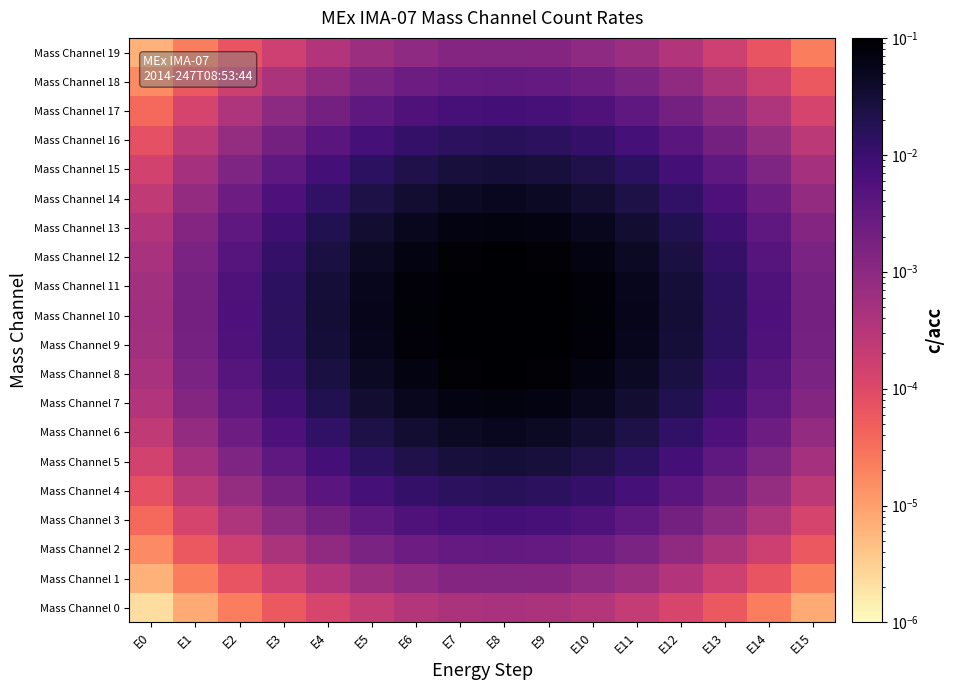

Reading right to left, extract all data points from this chart.

Mass Channel 0: E15=0.0	E14=0.0	E13=0.0	E12=0.0	E11=0.0	E10=0.0	E9=0.0	E8=0.0	E7=0.0	E6=0.0	E5=0.0	E4=0.0	E3=0.0	E2=0.0	E1=0.0	E0=0.0
Mass Channel 1: E15=0.0	E14=0.0	E13=0.0	E12=0.0	E11=0.0	E10=0.0	E9=0.0	E8=0.0	E7=0.0	E6=0.0	E5=0.0	E4=0.0	E3=0.0	E2=0.0	E1=0.0	E0=0.0
Mass Channel 2: E15=0.0	E14=0.0	E13=0.0	E12=0.0	E11=0.0	E10=0.0	E9=0.0	E8=0.0	E7=0.0	E6=0.0	E5=0.0	E4=0.0	E3=0.0	E2=0.0	E1=0.0	E0=0.0
Mass Channel 3: E15=0.0	E14=0.0	E13=0.0	E12=0.0	E11=0.0	E10=0.0	E9=0.0	E8=0.0	E7=0.0	E6=0.0	E5=0.0	E4=0.0	E3=0.0	E2=0.0	E1=0.0	E0=0.0
Mass Channel 4: E15=0.0	E14=0.0	E13=0.0	E12=0.0	E11=0.0	E10=0.0	E9=0.0	E8=0.0	E7=0.0	E6=0.0	E5=0.0	E4=0.0	E3=0.0	E2=0.0	E1=0.0	E0=0.0
Mass Channel 5: E15=0.0	E14=0.0	E13=0.0	E12=0.0	E11=0.0	E10=0.0	E9=0.0	E8=0.0	E7=0.0	E6=0.0	E5=0.0	E4=0.0	E3=0.0	E2=0.0	E1=0.0	E0=0.0
Mass Channel 6: E15=0.0	E14=0.0	E13=0.0	E12=0.0	E11=0.0	E10=0.0	E9=0.0	E8=0.0	E7=0.0	E6=0.0	E5=0.0	E4=0.0	E3=0.0	E2=0.0	E1=0.0	E0=0.0
Mass Channel 7: E15=0.0	E14=0.0	E13=0.0	E12=0.0	E11=0.0	E10=0.1	E9=0.1	E8=0.1	E7=0.1	E6=0.1	E5=0.0	E4=0.0	E3=0.0	E2=0.0	E1=0.0	E0=0.0
Mass Channel 8: E15=0.0	E14=0.0	E13=0.0	E12=0.0	E11=0.0	E10=0.1	E9=0.1	E8=0.1	E7=0.1	E6=0.1	E5=0.0	E4=0.0	E3=0.0	E2=0.0	E1=0.0	E0=0.0
Mass Channel 9: E15=0.0	E14=0.0	E13=0.0	E12=0.0	E11=0.1	E10=0.1	E9=0.1	E8=0.1	E7=0.1	E6=0.1	E5=0.1	E4=0.0	E3=0.0	E2=0.0	E1=0.0	E0=0.0
Mass Channel 10: E15=0.0	E14=0.0	E13=0.0	E12=0.0	E11=0.1	E10=0.1	E9=0.1	E8=0.1	E7=0.1	E6=0.1	E5=0.1	E4=0.0	E3=0.0	E2=0.0	E1=0.0	E0=0.0
Mass Channel 11: E15=0.0	E14=0.0	E13=0.0	E12=0.0	E11=0.1	E10=0.1	E9=0.1	E8=0.1	E7=0.1	E6=0.1	E5=0.1	E4=0.0	E3=0.0	E2=0.0	E1=0.0	E0=0.0
Mass Channel 12: E15=0.0	E14=0.0	E13=0.0	E12=0.0	E11=0.0	E10=0.1	E9=0.1	E8=0.1	E7=0.1	E6=0.1	E5=0.0	E4=0.0	E3=0.0	E2=0.0	E1=0.0	E0=0.0
Mass Channel 13: E15=0.0	E14=0.0	E13=0.0	E12=0.0	E11=0.0	E10=0.1	E9=0.1	E8=0.1	E7=0.1	E6=0.1	E5=0.0	E4=0.0	E3=0.0	E2=0.0	E1=0.0	E0=0.0
Mass Channel 14: E15=0.0	E14=0.0	E13=0.0	E12=0.0	E11=0.0	E10=0.0	E9=0.0	E8=0.0	E7=0.0	E6=0.0	E5=0.0	E4=0.0	E3=0.0	E2=0.0	E1=0.0	E0=0.0
Mass Channel 15: E15=0.0	E14=0.0	E13=0.0	E12=0.0	E11=0.0	E10=0.0	E9=0.0	E8=0.0	E7=0.0	E6=0.0	E5=0.0	E4=0.0	E3=0.0	E2=0.0	E1=0.0	E0=0.0
Mass Channel 16: E15=0.0	E14=0.0	E13=0.0	E12=0.0	E11=0.0	E10=0.0	E9=0.0	E8=0.0	E7=0.0	E6=0.0	E5=0.0	E4=0.0	E3=0.0	E2=0.0	E1=0.0	E0=0.0
Mass Channel 17: E15=0.0	E14=0.0	E13=0.0	E12=0.0	E11=0.0	E10=0.0	E9=0.0	E8=0.0	E7=0.0	E6=0.0	E5=0.0	E4=0.0	E3=0.0	E2=0.0	E1=0.0	E0=0.0
Mass Channel 18: E15=0.0	E14=0.0	E13=0.0	E12=0.0	E11=0.0	E10=0.0	E9=0.0	E8=0.0	E7=0.0	E6=0.0	E5=0.0	E4=0.0	E3=0.0	E2=0.0	E1=0.0	E0=0.0
Mass Channel 19: E15=0.0	E14=0.0	E13=0.0	E12=0.0	E11=0.0	E10=0.0	E9=0.0	E8=0.0	E7=0.0	E6=0.0	E5=0.0	E4=0.0	E3=0.0	E2=0.0	E1=0.0	E0=0.0